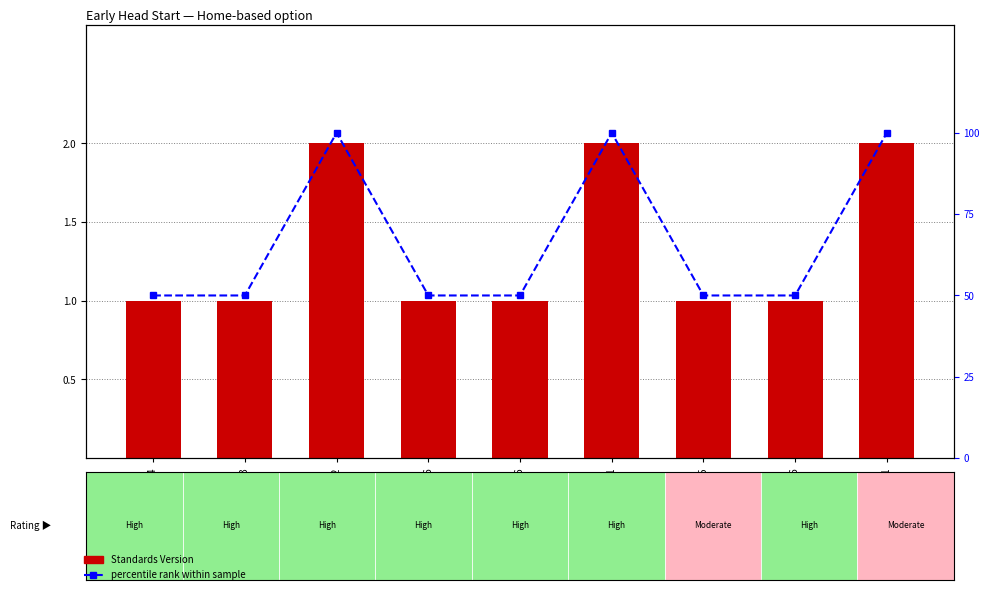

Is the value of percentile rank within the sample at WWHV003466 greater than the value of Standards Version at WWHV003466?

Yes